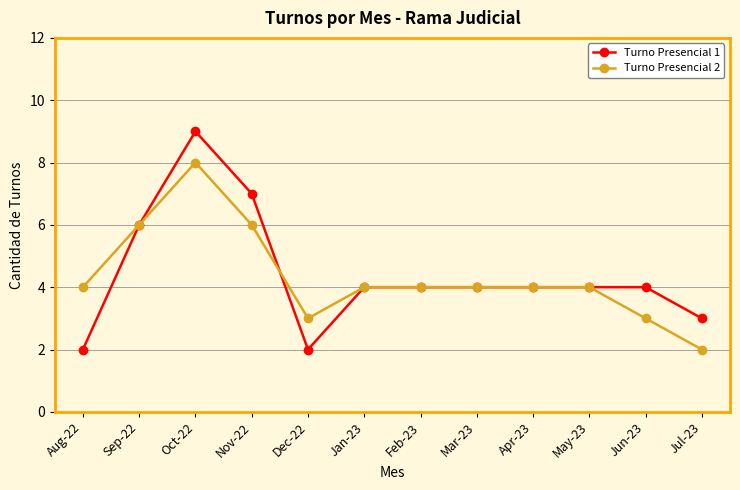

At which category does Turno Presencial 1 reach its first local peak?

Oct-22